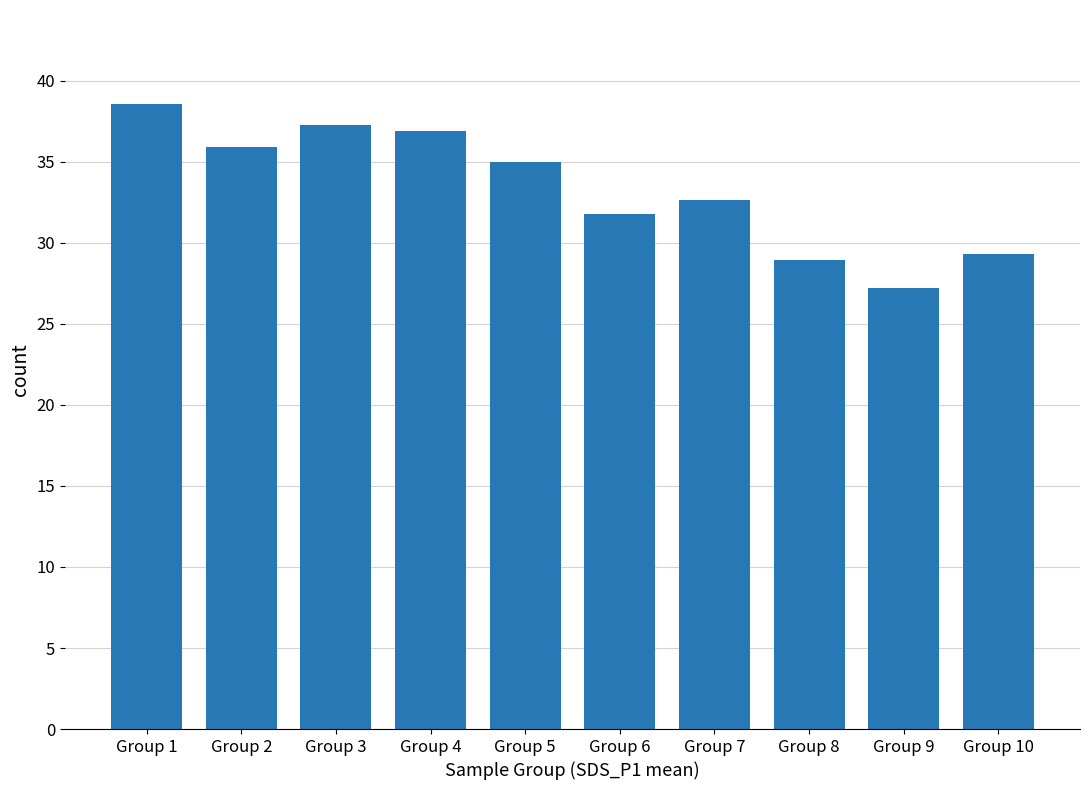

Which category has the highest value across all series?

Group 1